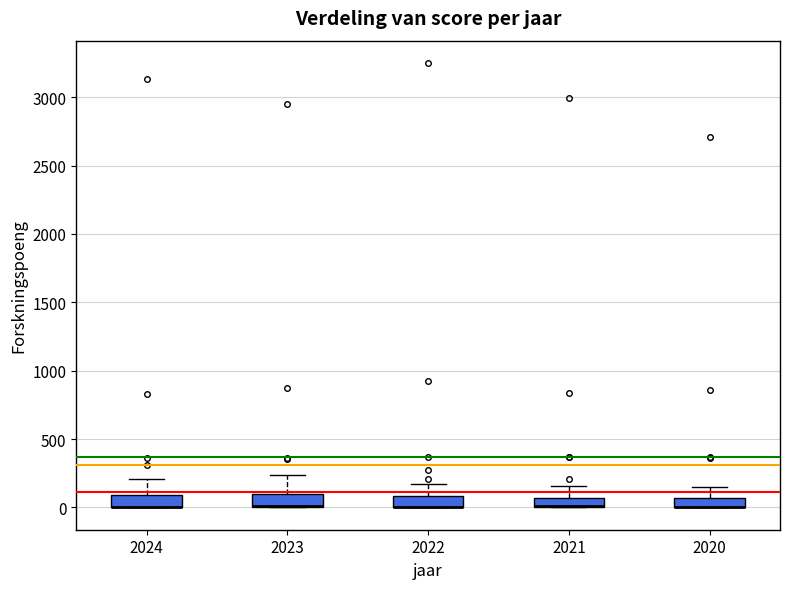

Where is the lower edge of the box at x = 2023 on the y-axis? The values are not printed on the chart, so give them approximately, as read against the axis.

0